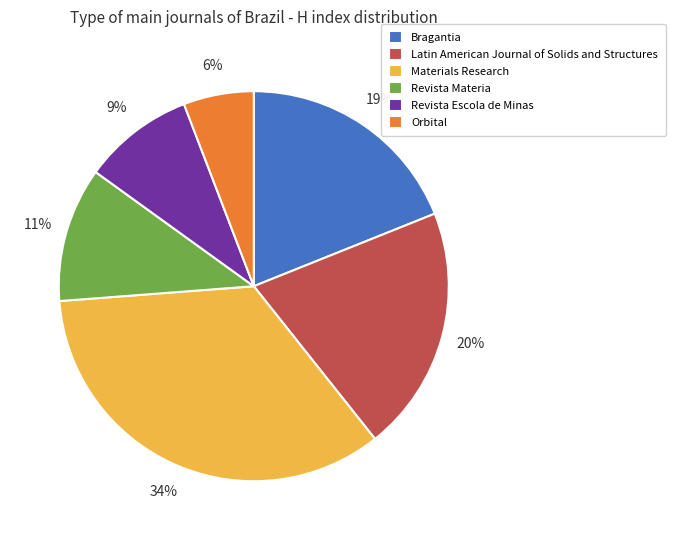

How many slices are in this pie chart?

6